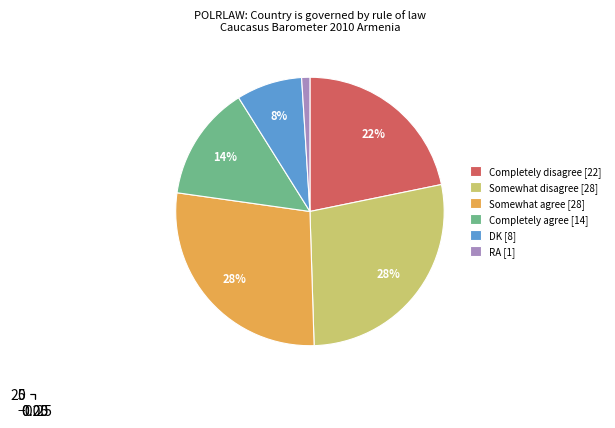

Is it true that Somewhat agree is 18% of the pie?

False